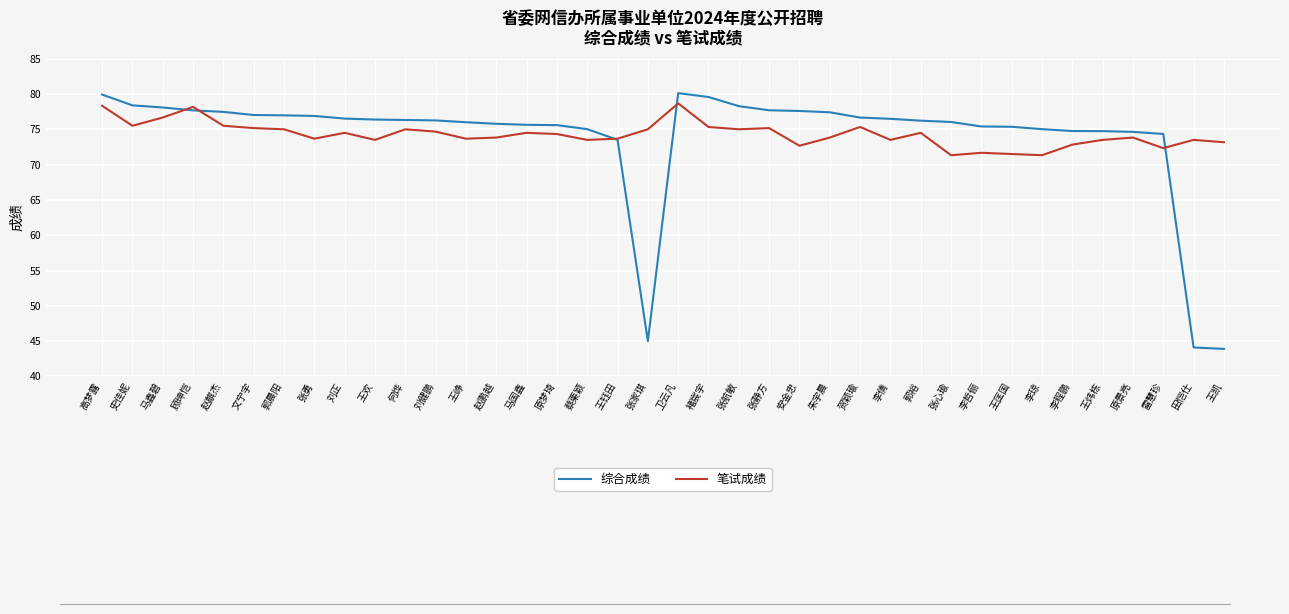

Is the value of 综合成绩 at 李程鹏 greater than the value of 笔试成绩 at 褚宸宇?

No